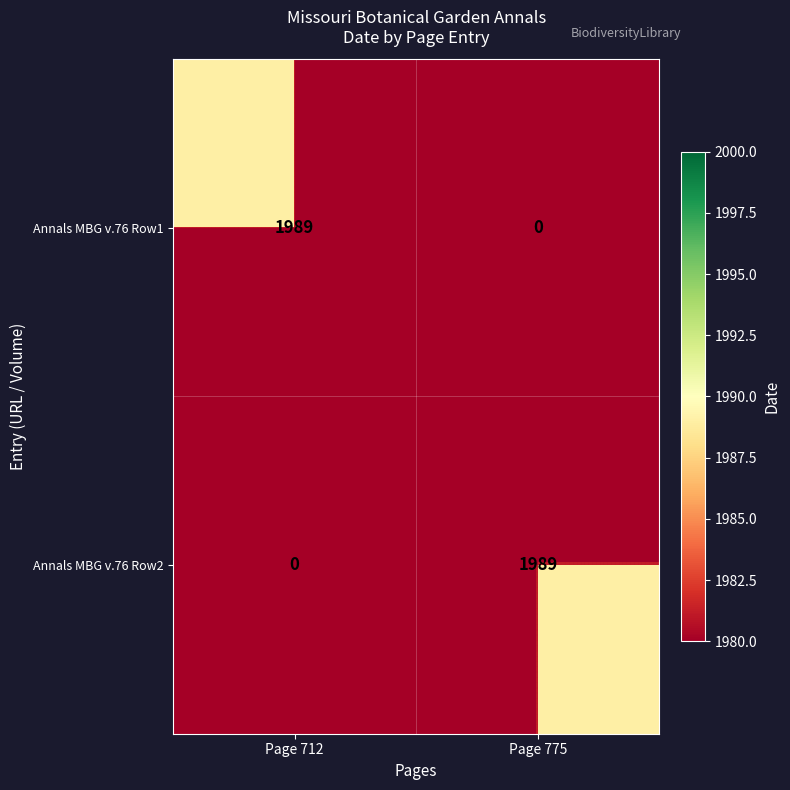

What is the sum of the Annals MBG v.76 Row1 values at Page 775 and Page 712?

1989